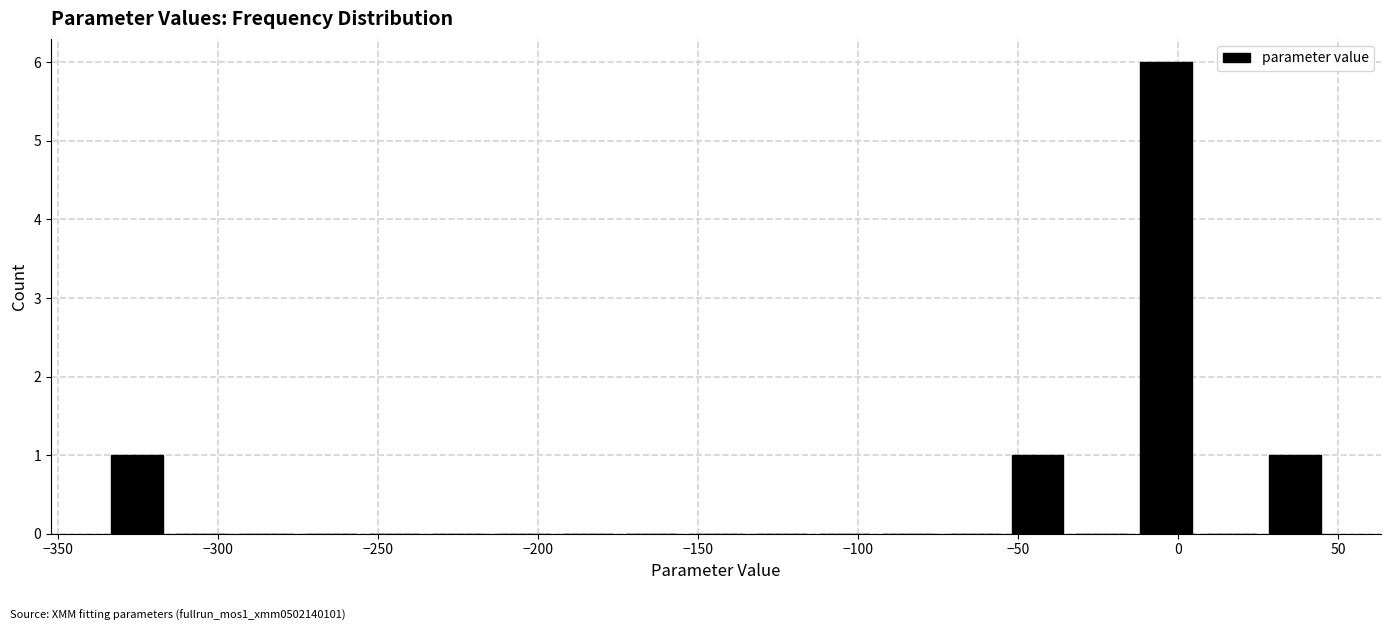

Reading left to right, list every bar in this chart as the range it spans on the x-axis followed by its height. Neither the bar edges nor the heights are printed on the chart, so give them approximately, as read against the axes.

-335 to -315: 1
-315 to -295: 0
-295 to -275: 0
-275 to -255: 0
-255 to -235: 0
-235 to -215: 0
-215 to -195: 0
-195 to -175: 0
-175 to -155: 0
-155 to -135: 0
-135 to -115: 0
-115 to -95: 0
-95 to -75: 0
-75 to -55: 0
-55 to -35: 1
-35 to -15: 0
-15 to 5: 6
5 to 25: 0
25 to 45: 1